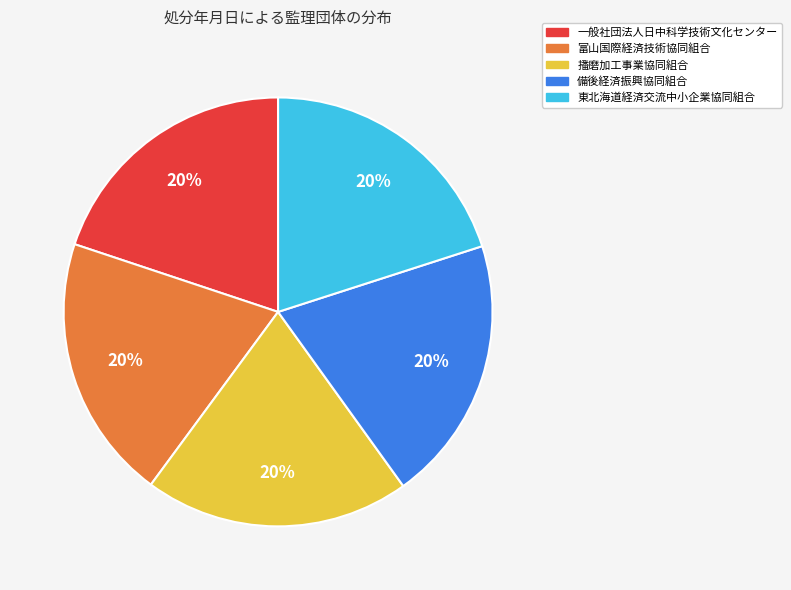

Approximately how many times larger is the value at 富山国際経済技術協同組合 compared to 一般社団法人日中科学技術文化センター?

1.0